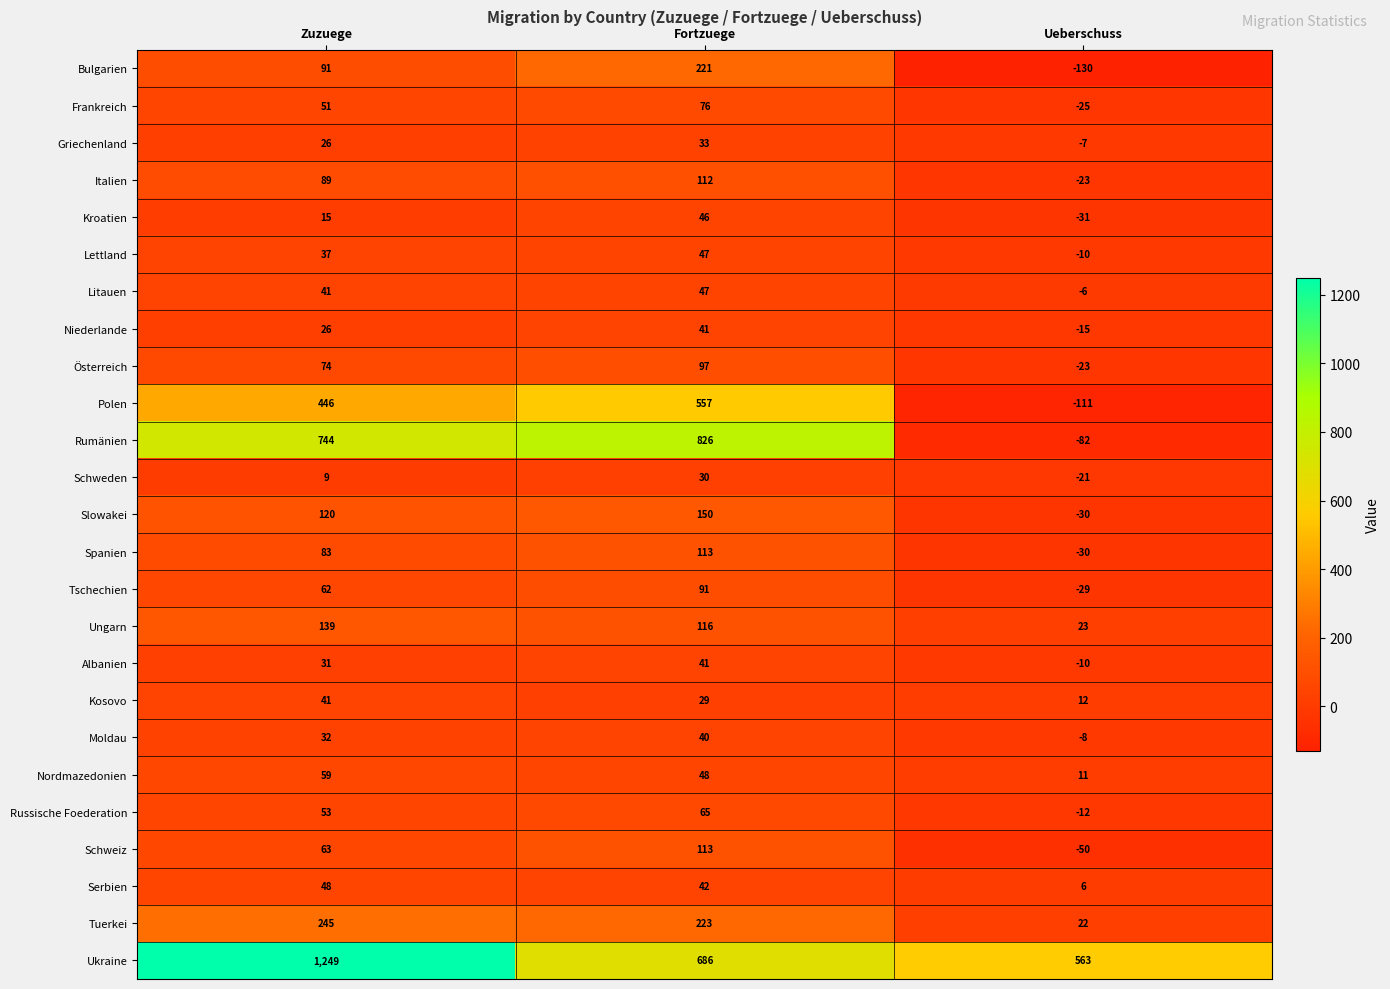

At how many categories does at least one series exceed 803?

2